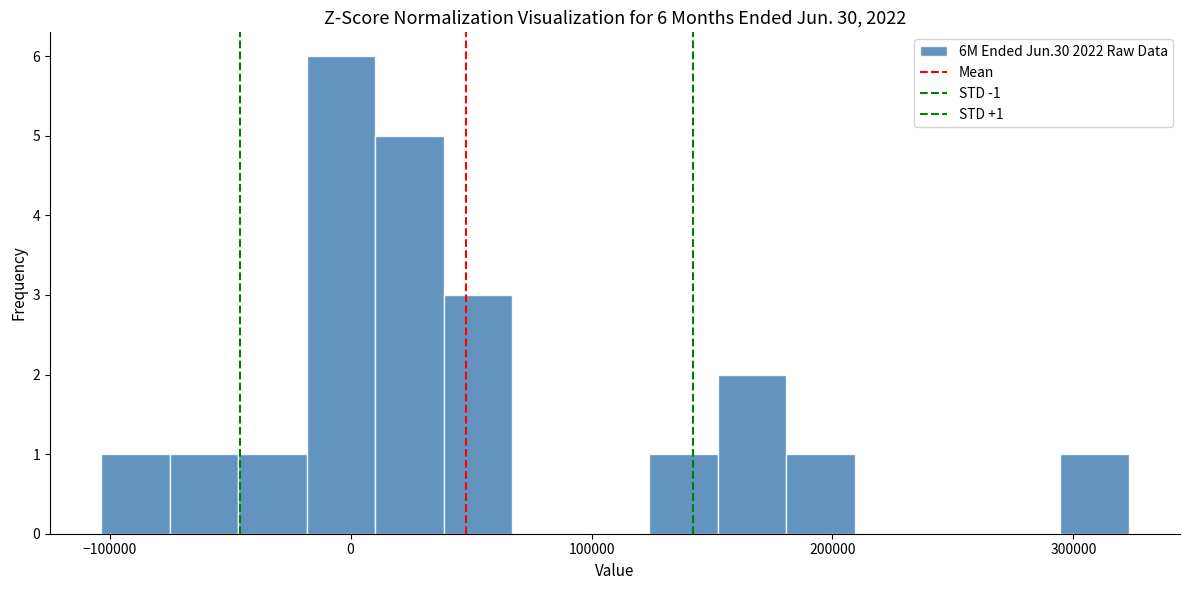

Read against the x-axis, roughly where is the centre of the tallest bar?

0